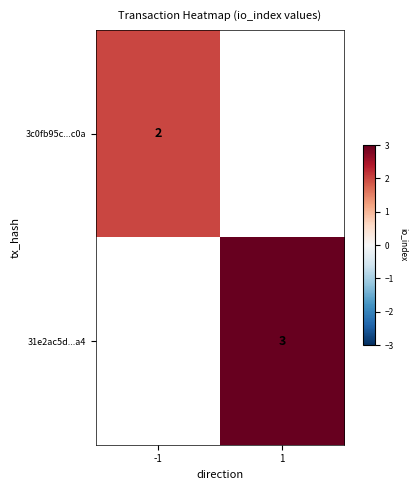

Count the number of data series in this chart.

2